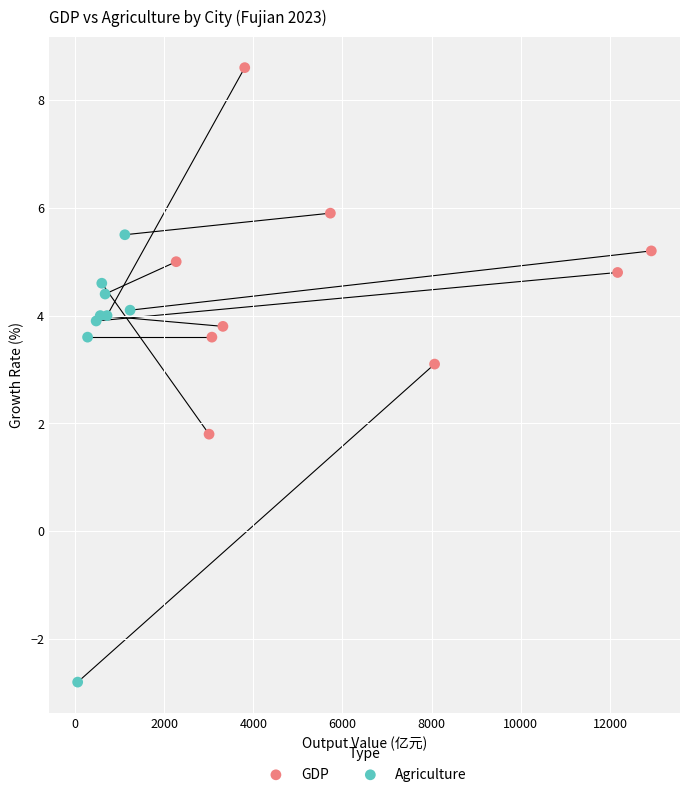

Which series reaches the minimum Y coordinate?

Agriculture